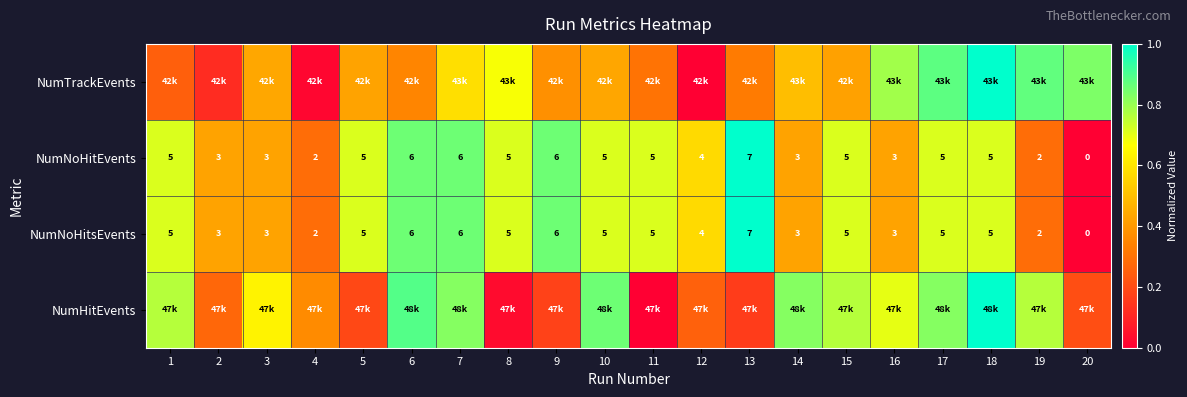

What is the greatest value displayed?

1.0